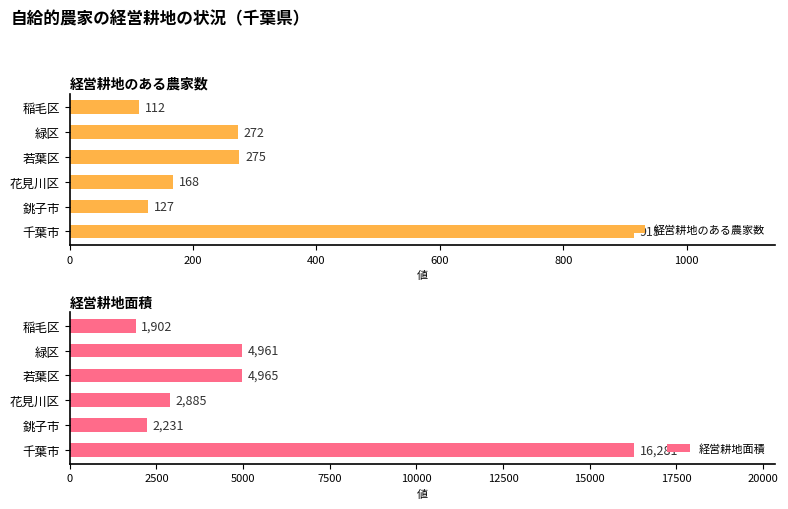

True or false: 経営耕地面積 has a value of 2885 at 花見川区.

True